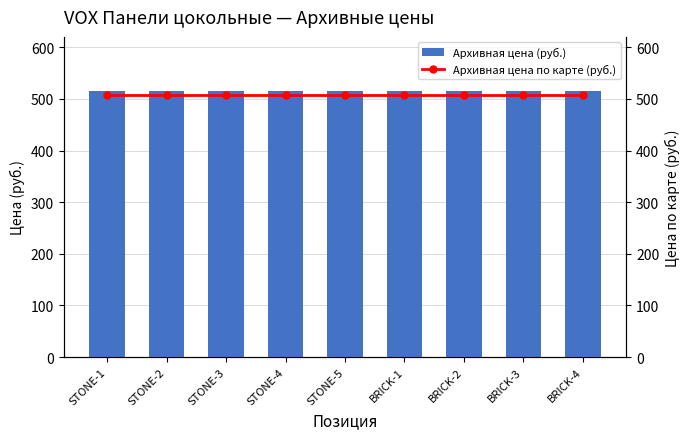

Reading right to left, what are all the values shown in this chart?

Архивная цена (руб.): BRICK-4=516	BRICK-3=516	BRICK-2=516	BRICK-1=516	STONE-5=516	STONE-4=516	STONE-3=516	STONE-2=516	STONE-1=516
Архивная цена по карте (руб.): BRICK-4=508	BRICK-3=508	BRICK-2=508	BRICK-1=508	STONE-5=508	STONE-4=508	STONE-3=508	STONE-2=508	STONE-1=508